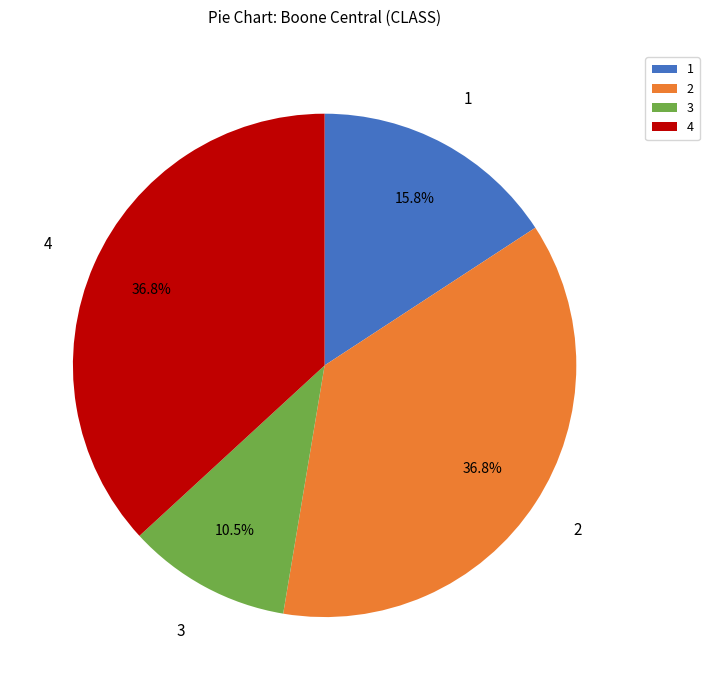

Is the sum of 4 and 3 greater than half?

No